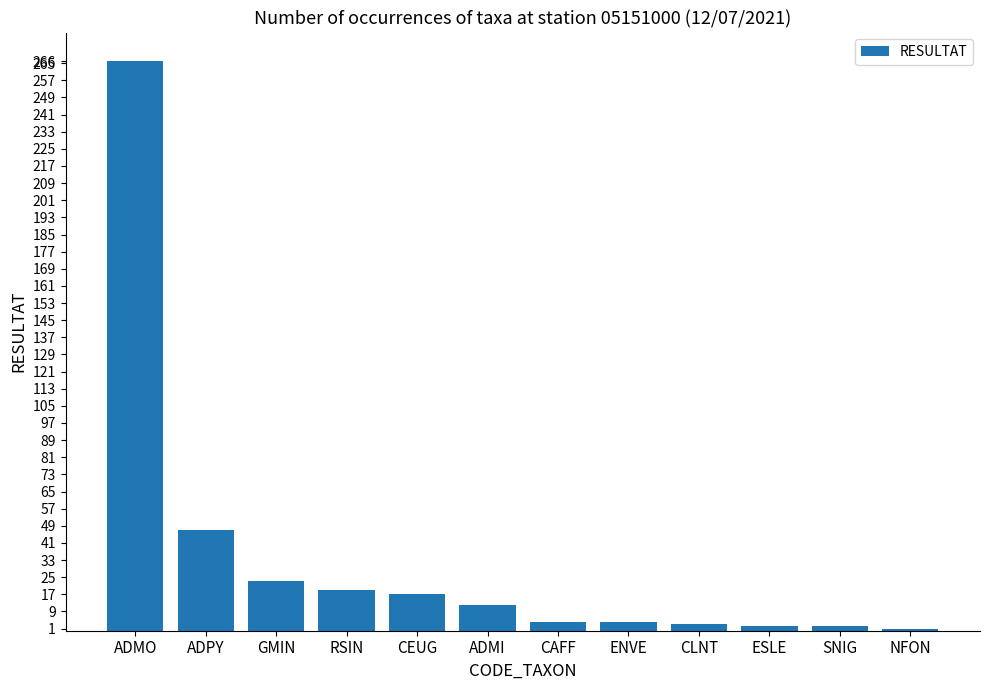

What is the label of the 5th bar from the right?

ENVE